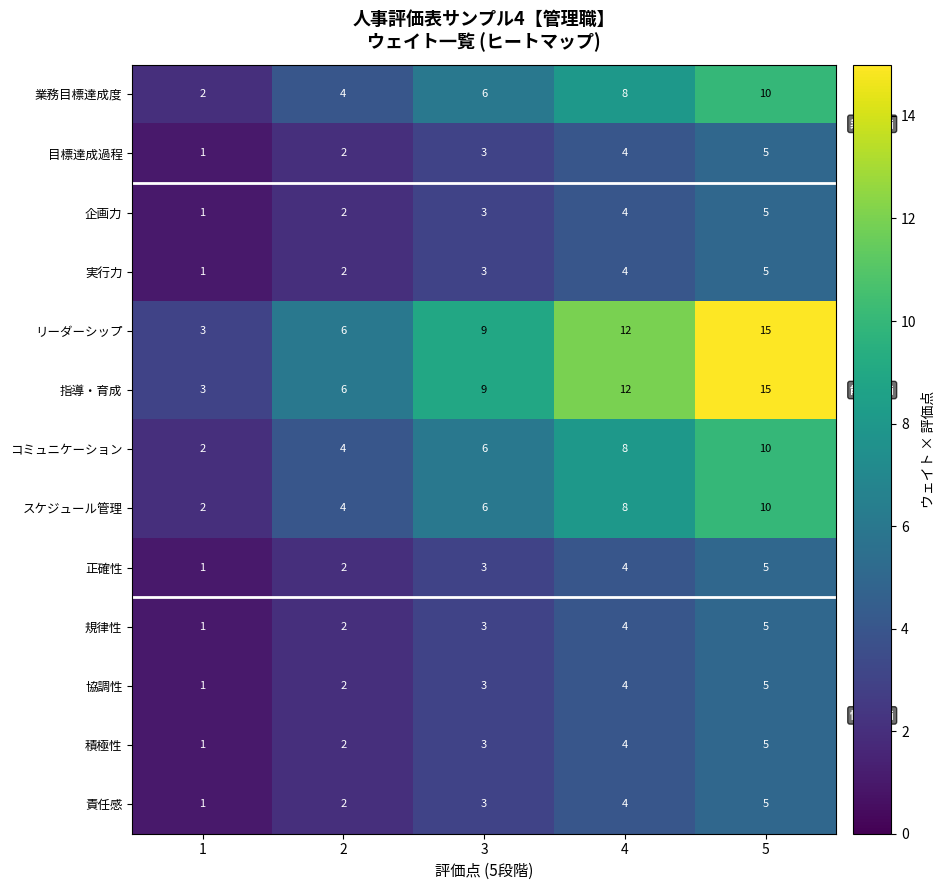

What is the sum of the 目標達成過程 values at 3 and 2?

5